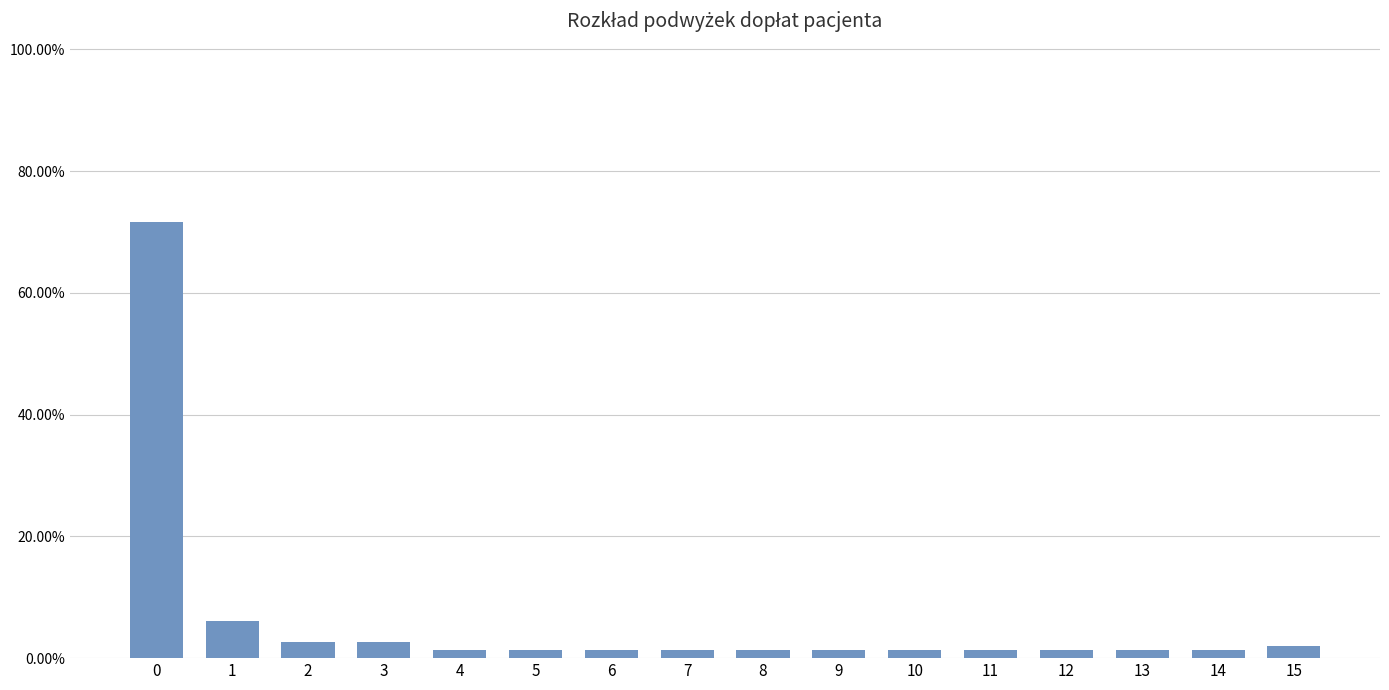

Reading right to left, what are all the values shown in this chart?

15=2.0	14=1.4	13=1.4	12=1.4	11=1.4	10=1.4	9=1.4	8=1.4	7=1.4	6=1.4	5=1.4	4=1.4	3=2.7	2=2.7	1=6.1	0=71.6